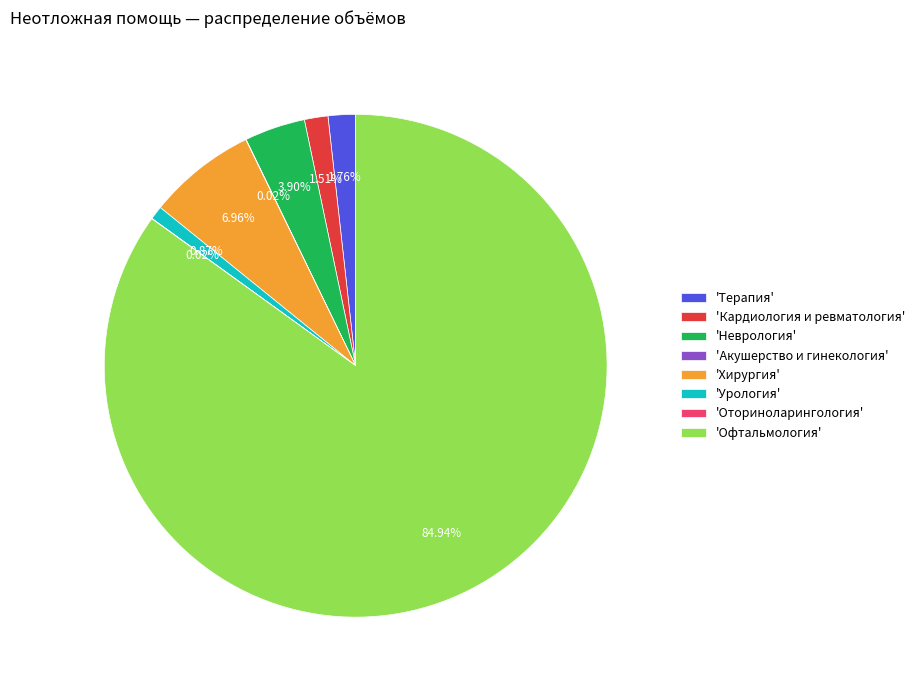

What is the largest slice in the pie chart?

'Офтальмология'